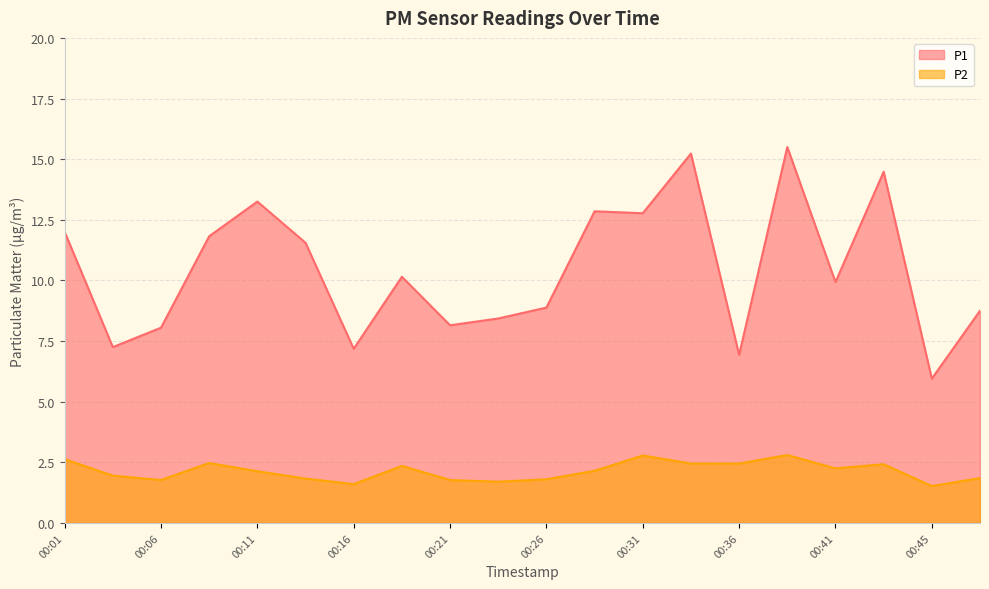

True or false: P1 has a value of 15.5 at 00:38.

True